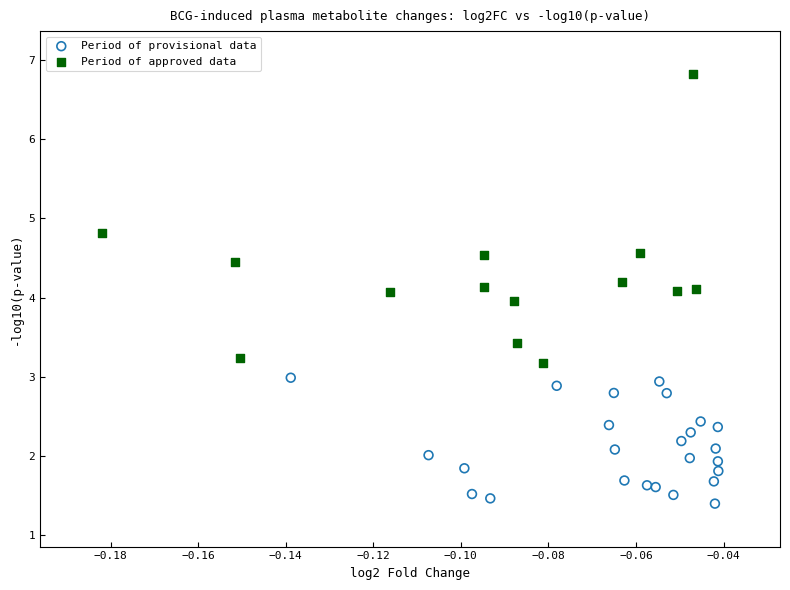

Which series reaches the minimum Y coordinate?

Period of provisional data